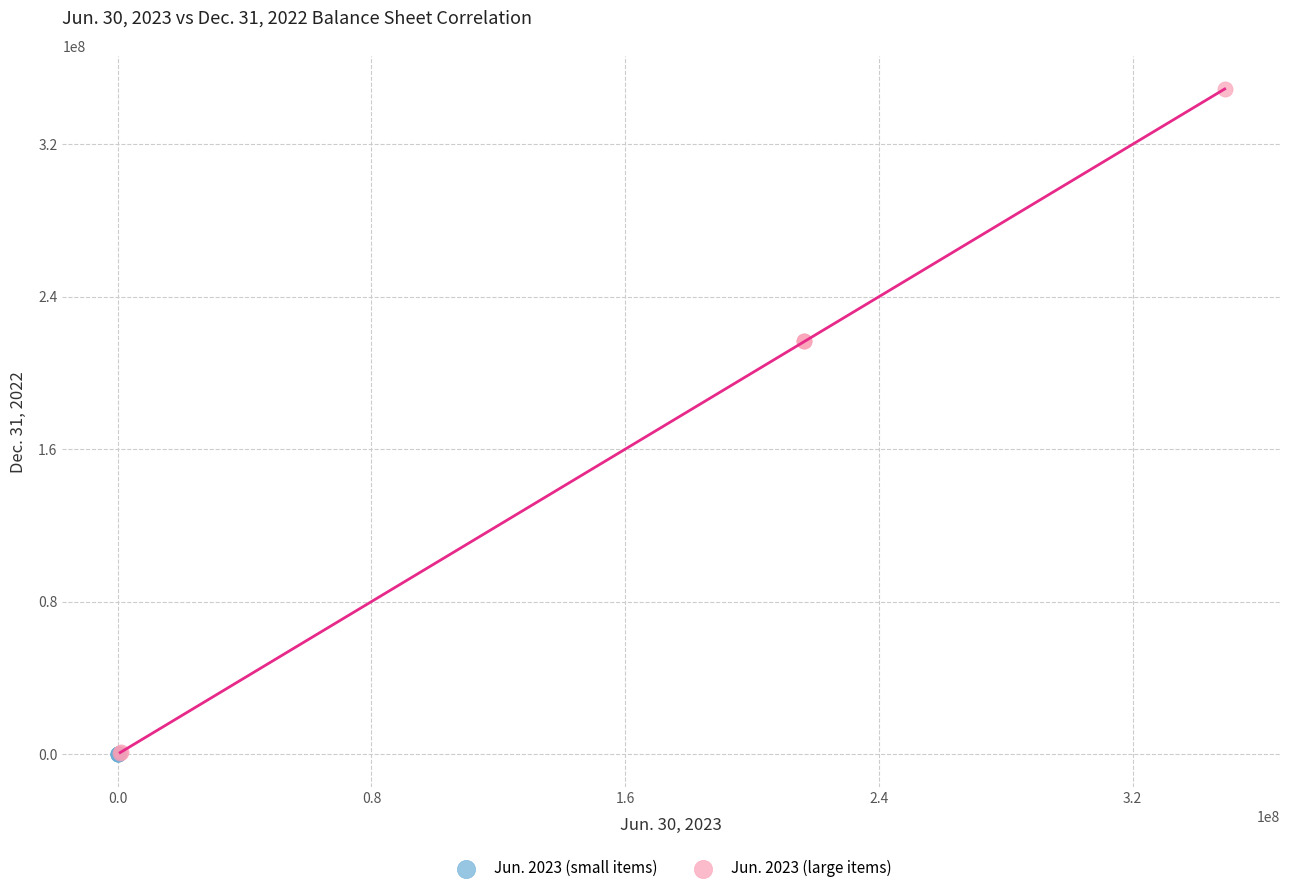

What are all the series names shown in the legend?

Jun. 2023 (small items), Jun. 2023 (large items)